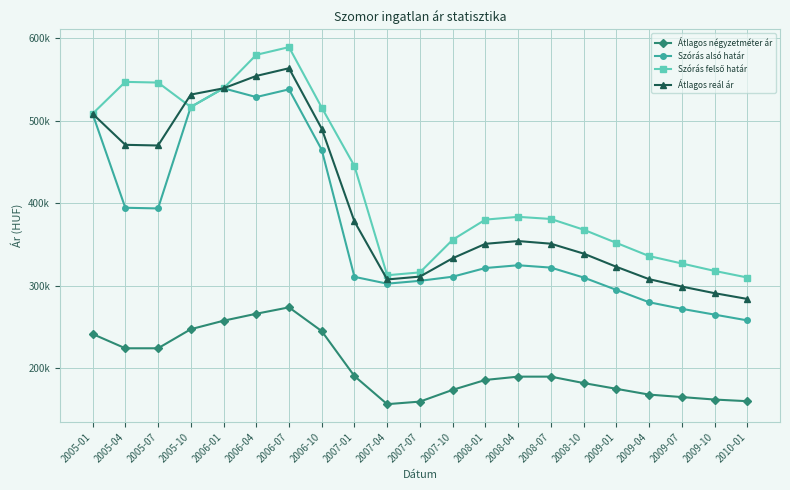

What is the total value across all series at 2007-07?

1092779